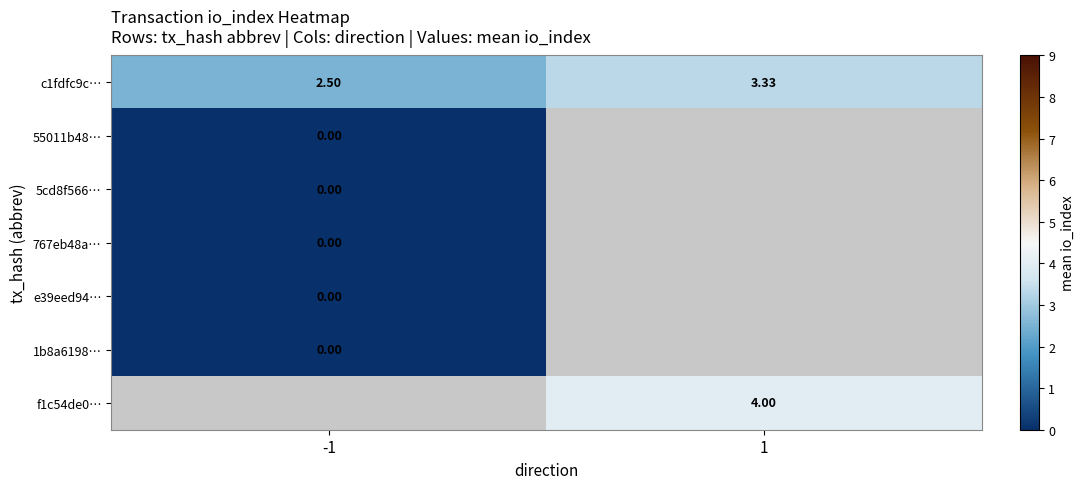

Rank the categories by c1fdfc9c… value from highest to lowest.

1, -1